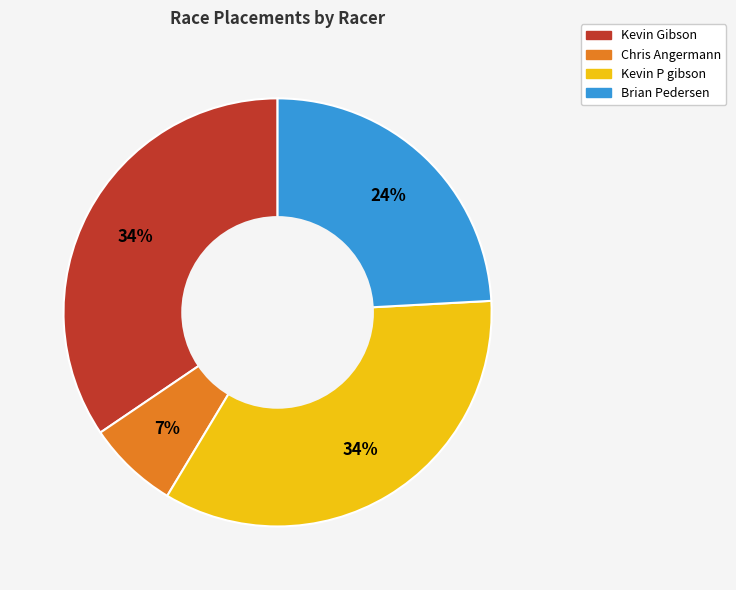

Does any single category account for the majority?

No